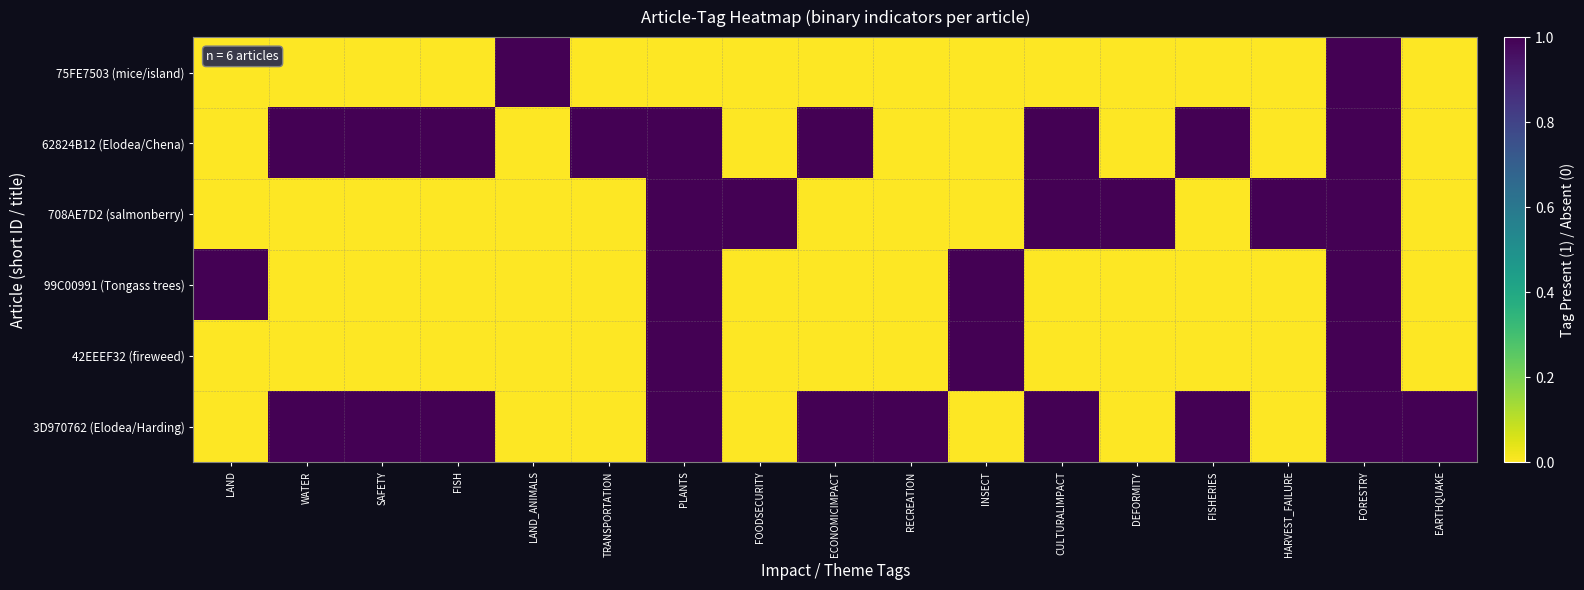

What is the maximum value shown in the chart?

1